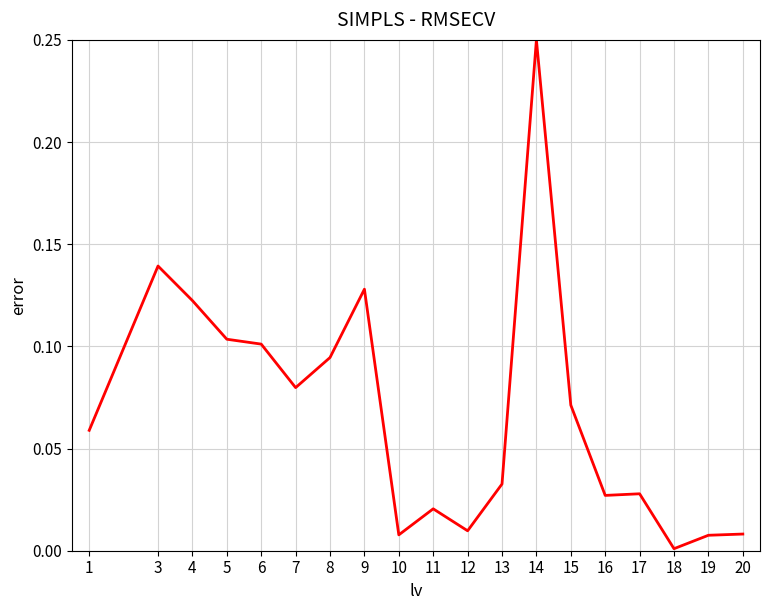

At which category does the chart reach its minimum across all series?

18